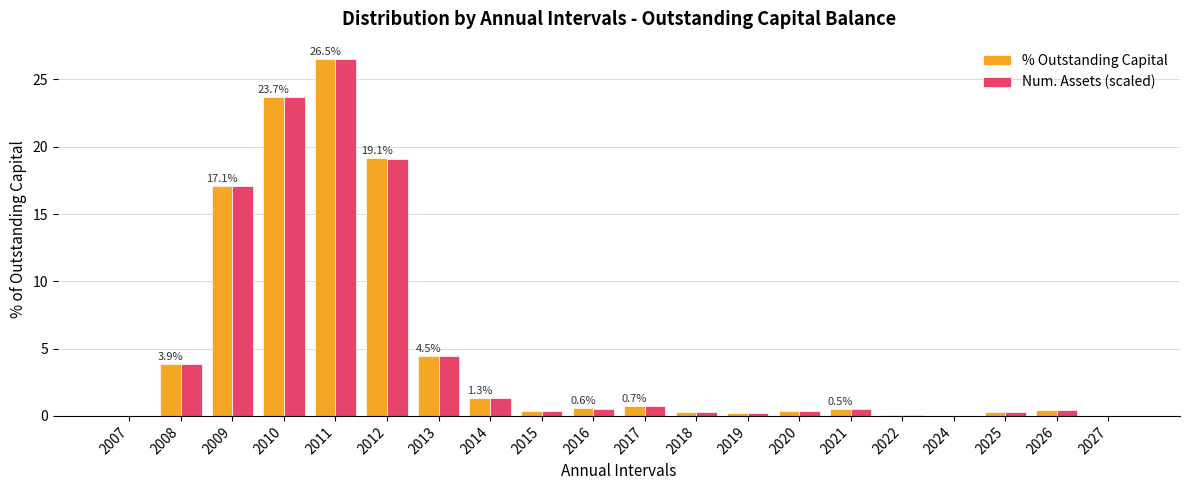

What is the sum of all % Outstanding Capital values?

100.0